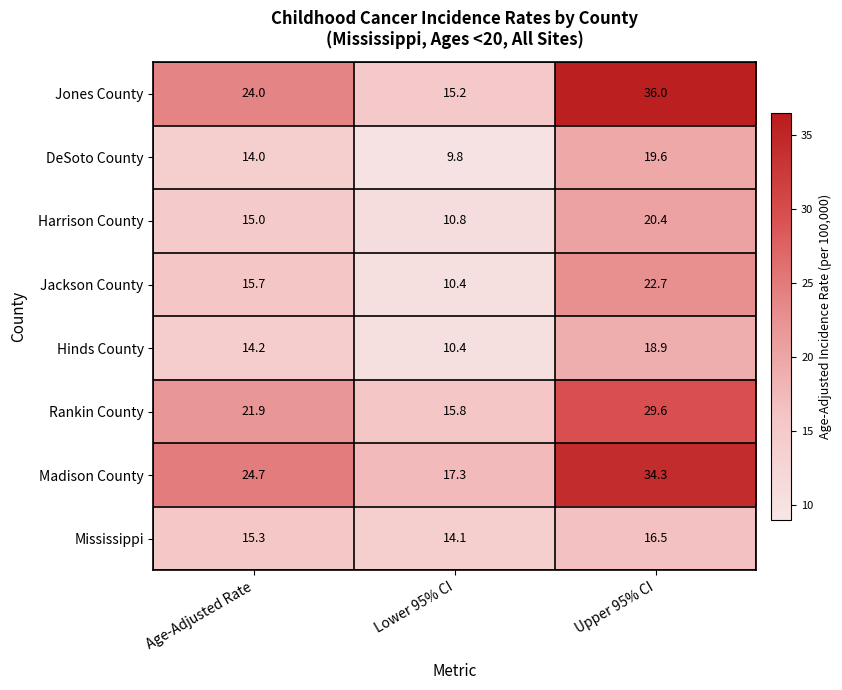

Reading left to right, transcribe all the data shown in this chart.

Jones County: 24.0	15.2	36.0
DeSoto County: 14.0	9.8	19.6
Harrison County: 15.0	10.8	20.4
Jackson County: 15.7	10.4	22.7
Hinds County: 14.2	10.4	18.9
Rankin County: 21.9	15.8	29.6
Madison County: 24.7	17.3	34.3
Mississippi: 15.3	14.1	16.5